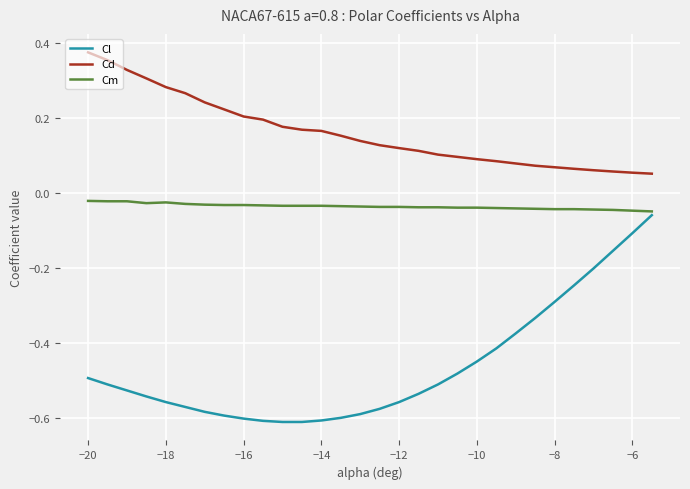

True or false: Cd and Cl intersect in this chart.

False